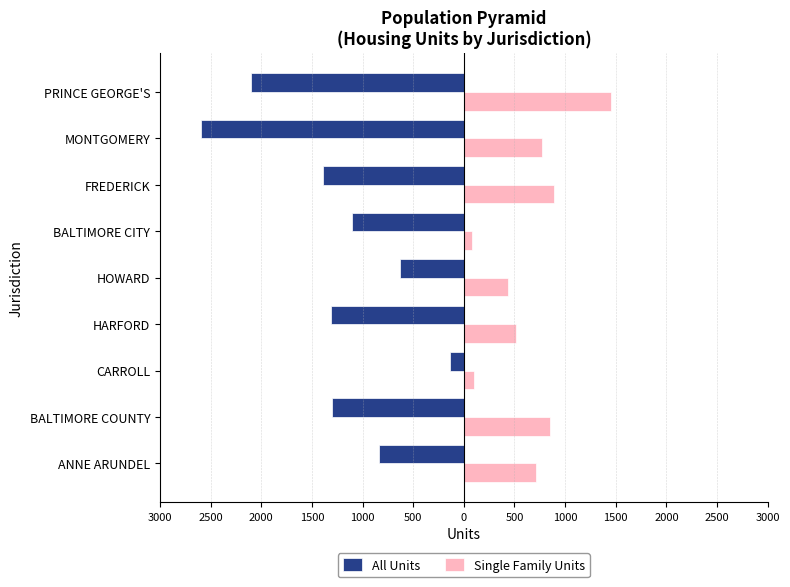

What are all the series names shown in the legend?

All Units, Single Family Units